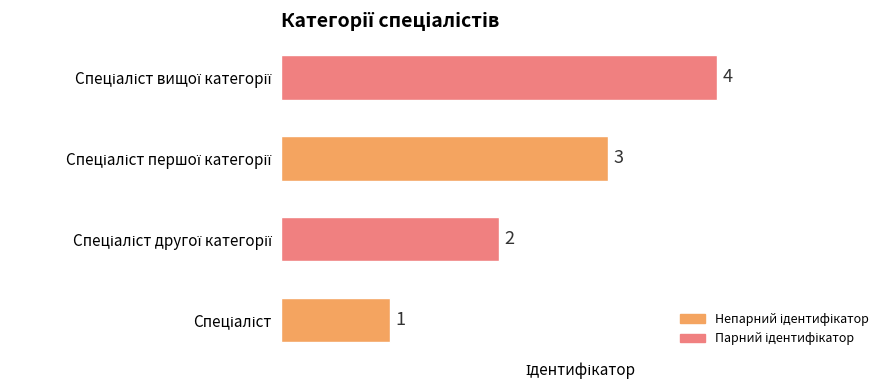

What is the sum of all values?

10